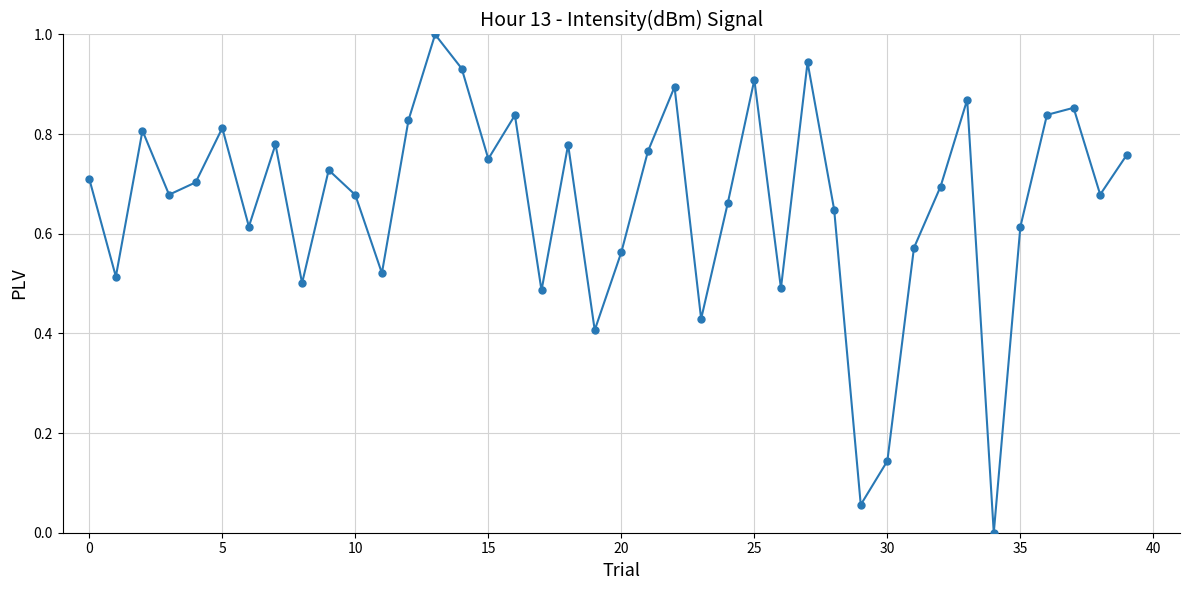

What is the difference between the maximum and minimum values?

1.0